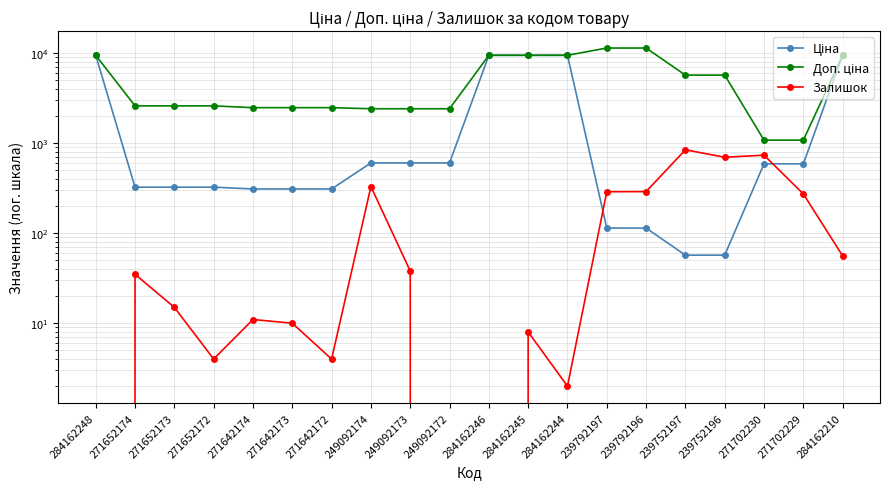

True or false: Доп. ціна has a value of 2598.3 at 271652172.

True